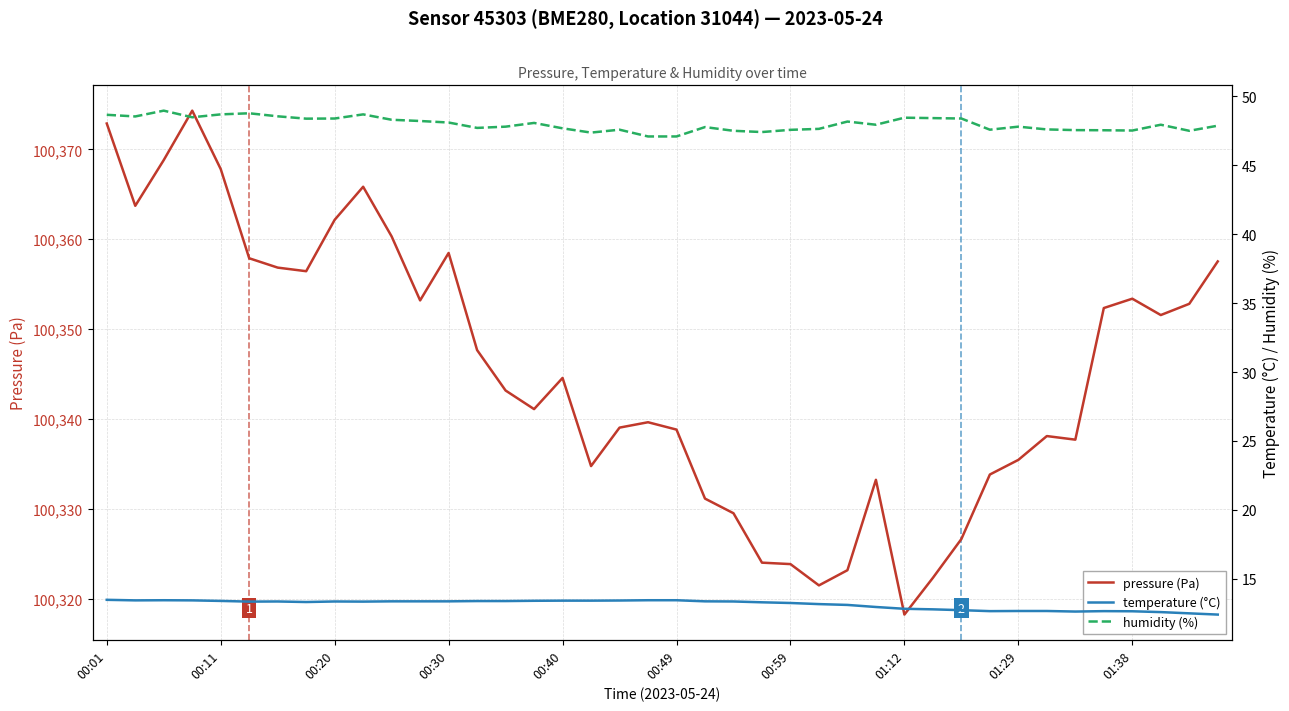

At which label does pressure (Pa) reach its minimum?

01:12